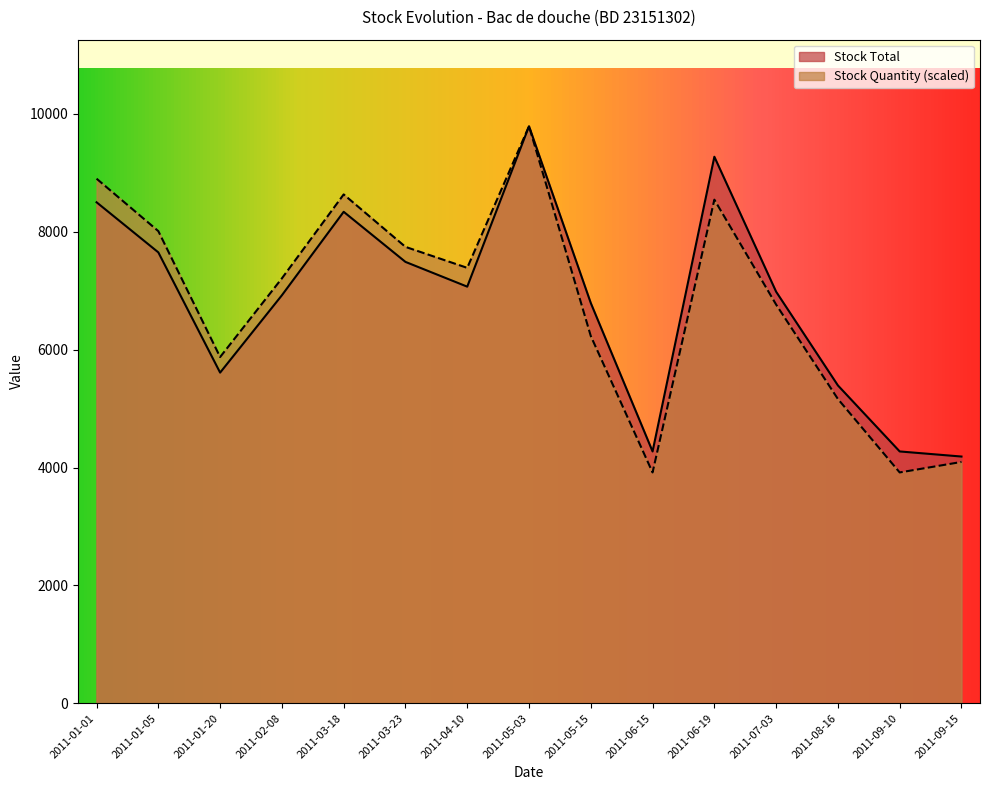

Reading left to right, what are all the values shown in this chart?

Stock Quantity: 8900.5	8010.4	5874.3	7209.4	8633.4	7743.4	7387.4	9790.5	6230.3	3916.2	8544.4	6764.3	5162.3	3916.2	4094.2
Stock Total: 8500.0	7650.0	5610.0	6922.5	8338.5	7488.5	7068.5	9790.5	6790.5	4272.5	9272.5	6982.5	5392.5	4272.5	4186.0